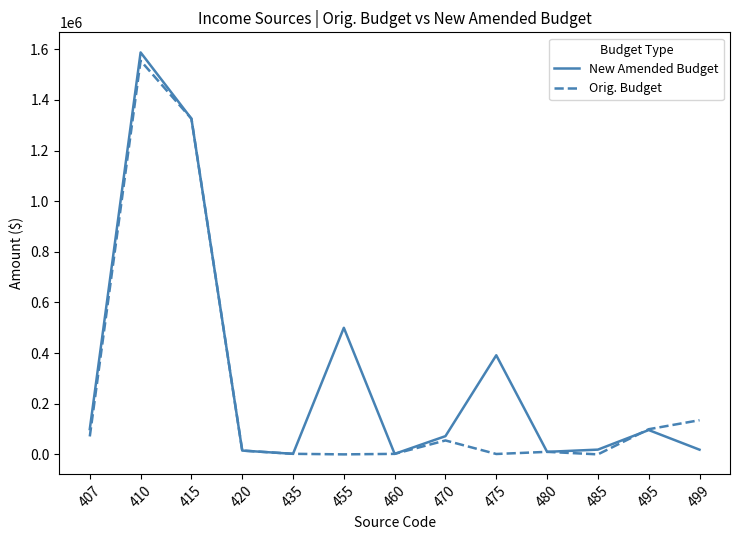

Is it true that New Amended Budget equals 10000 at 480?

True